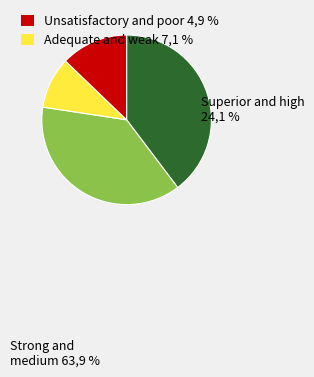

Is there any slice that represents more than half of the pie?

No